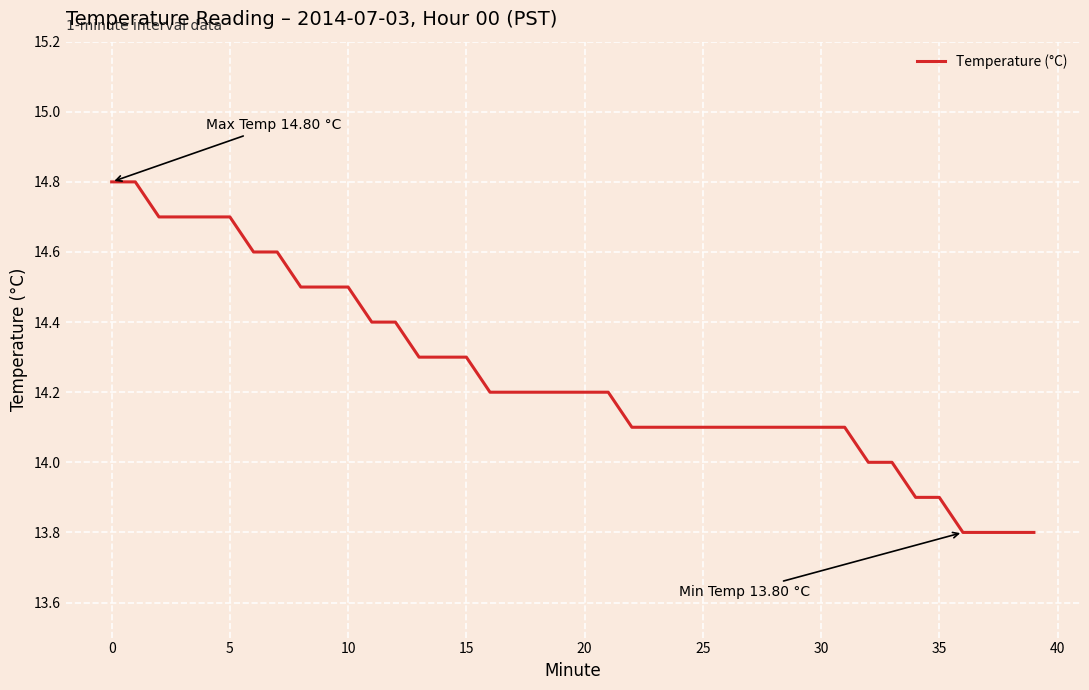

What is the smallest value displayed?

13.8